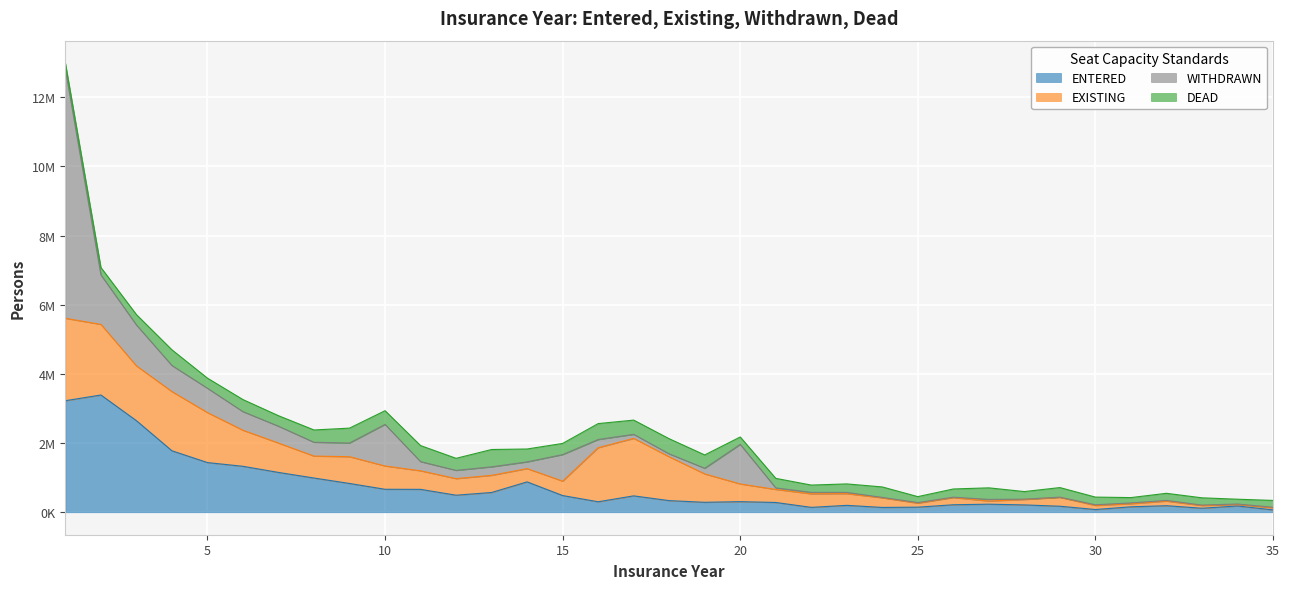

True or false: ENTERED has a value of 92603 at 25.

False